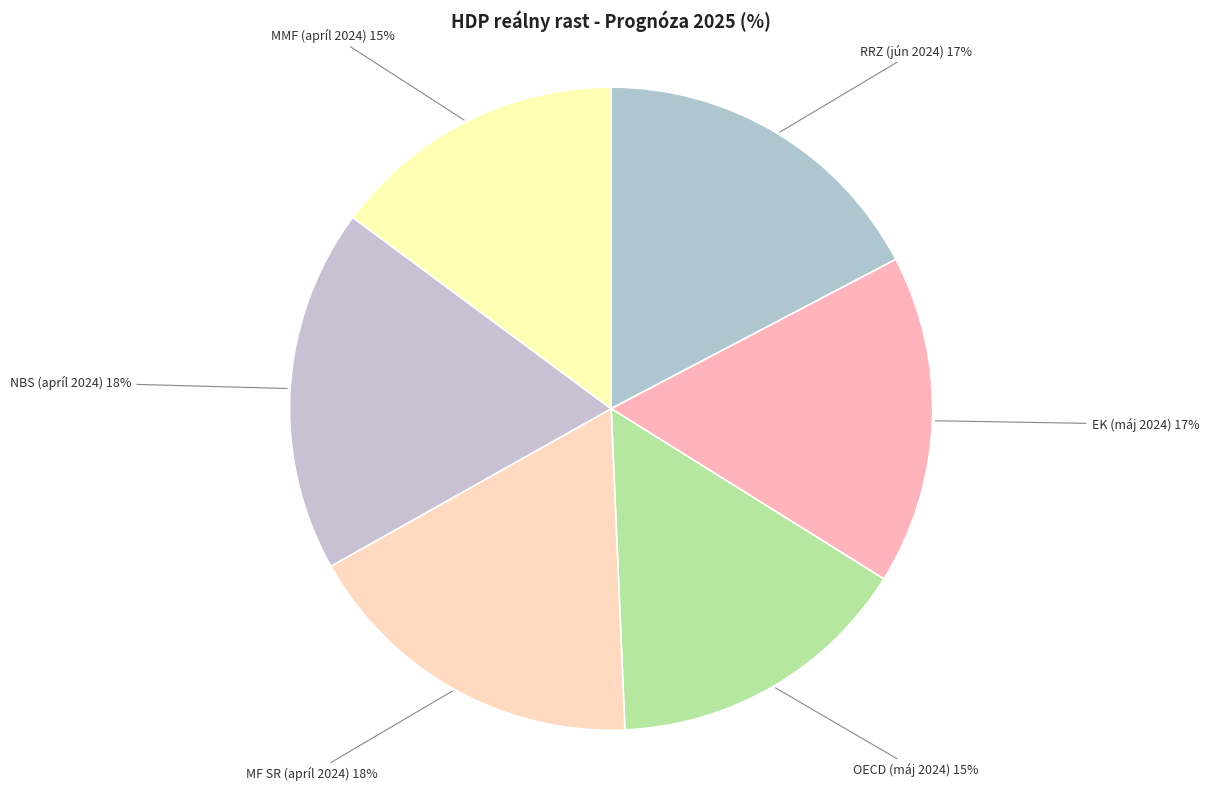

The NBS (apríl 2024) slice represents 18% of the pie. True or false?

True